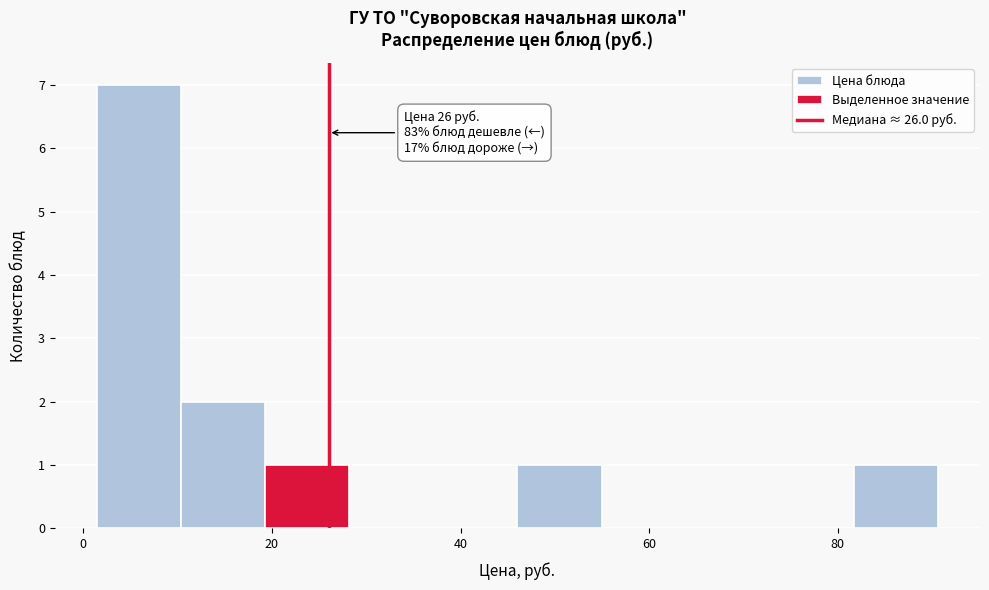

Which range on the x-axis has the tallest bar?

2 to 10